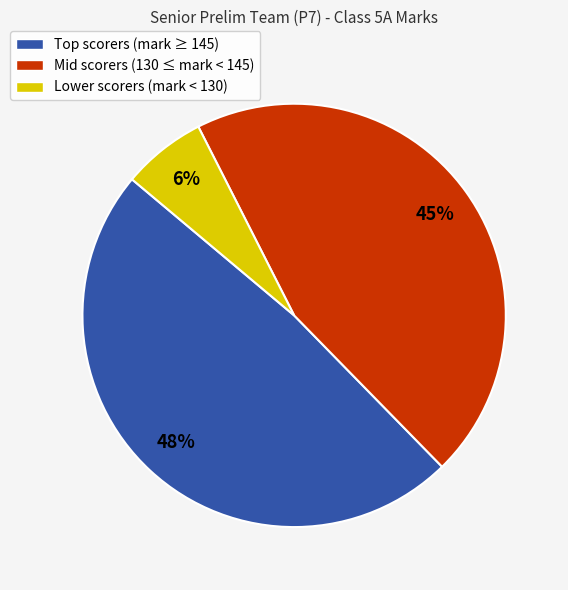

What is the smallest slice in the pie chart?

Lower scorers (mark < 130)